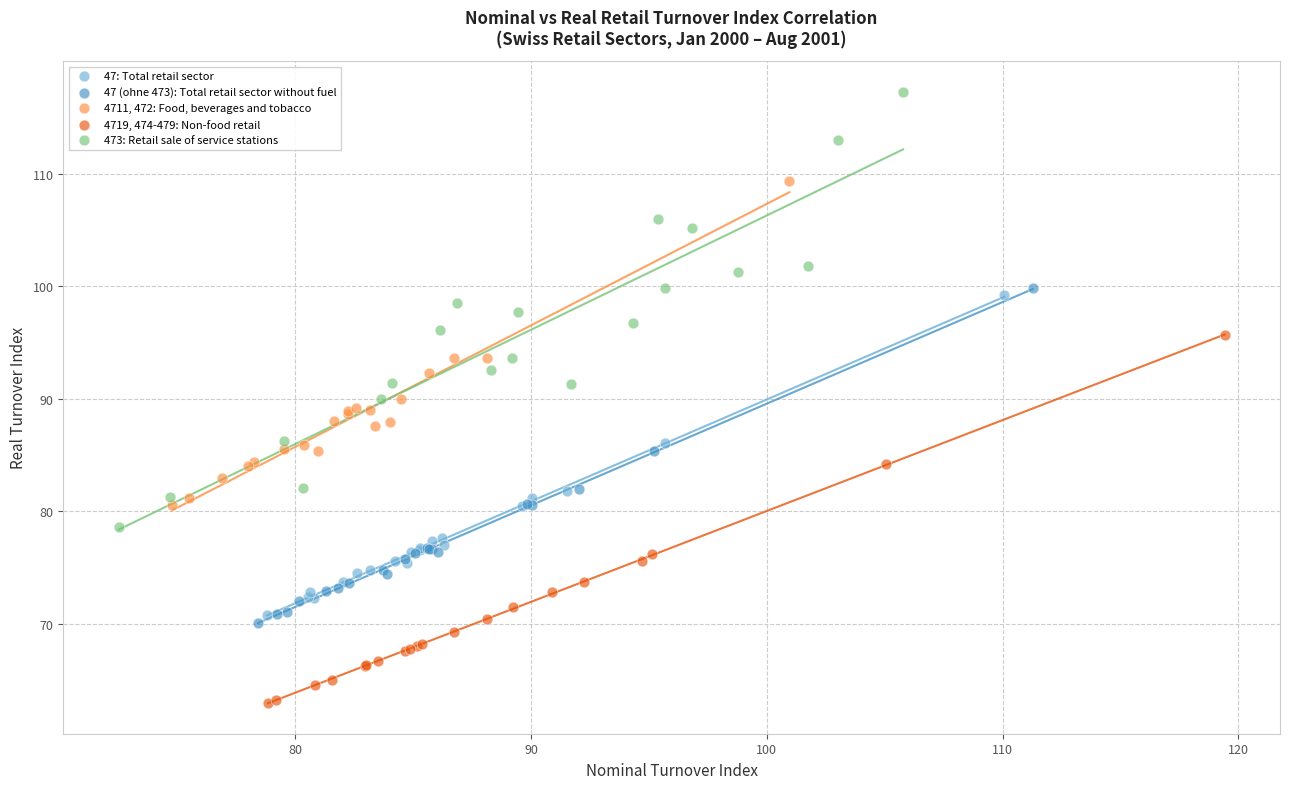

Which series contains the highest Y value?

473: Retail sale of service stations